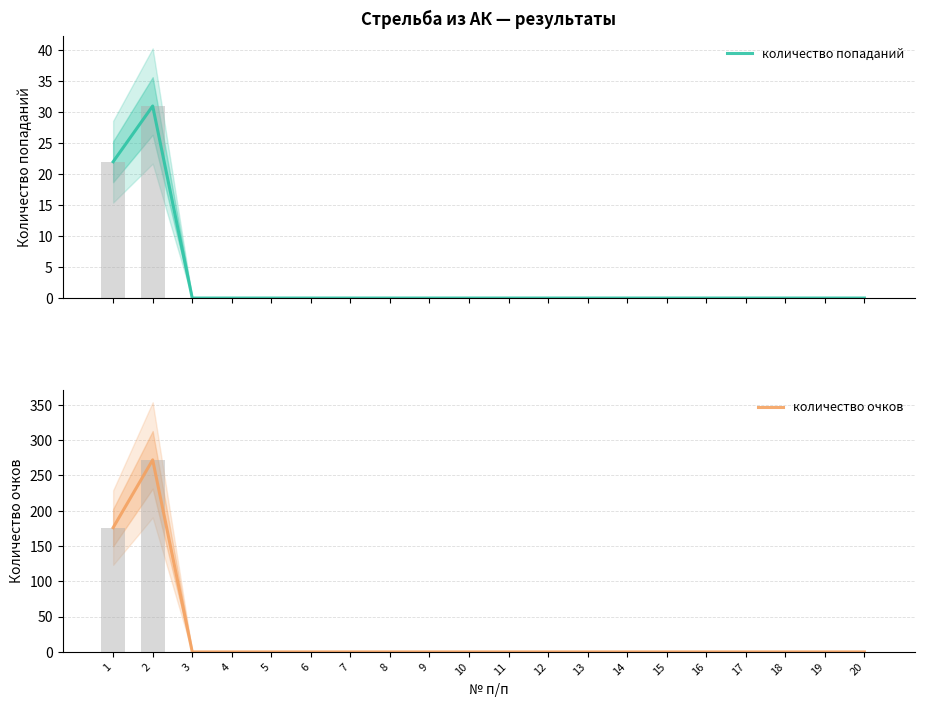

At which category does the chart reach its minimum across all series?

3